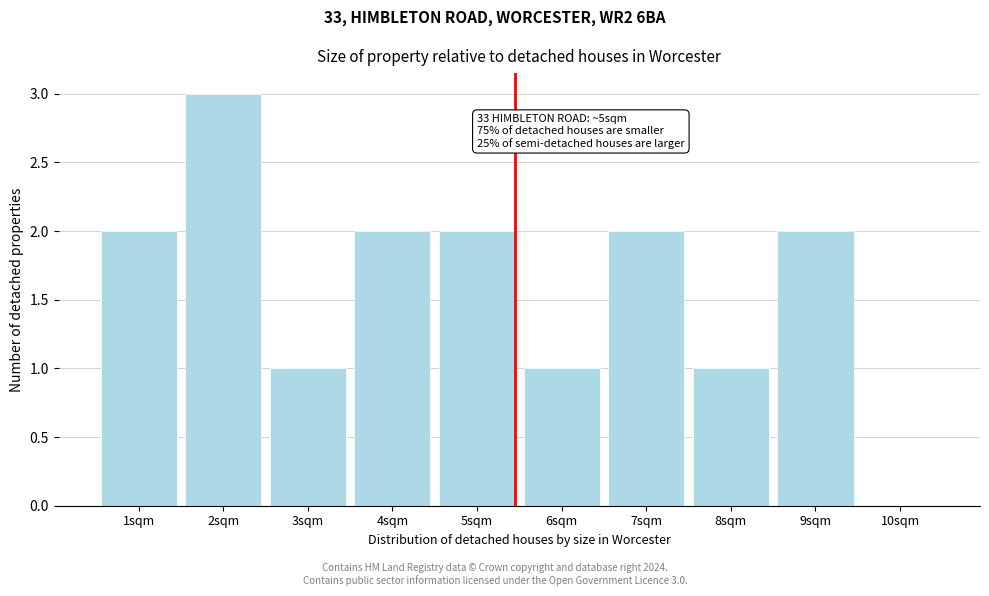

Reading left to right, transcribe all the data shown in this chart.

1sqm=2	2sqm=3	3sqm=1	4sqm=2	5sqm=2	6sqm=1	7sqm=2	8sqm=1	9sqm=2	10sqm=0